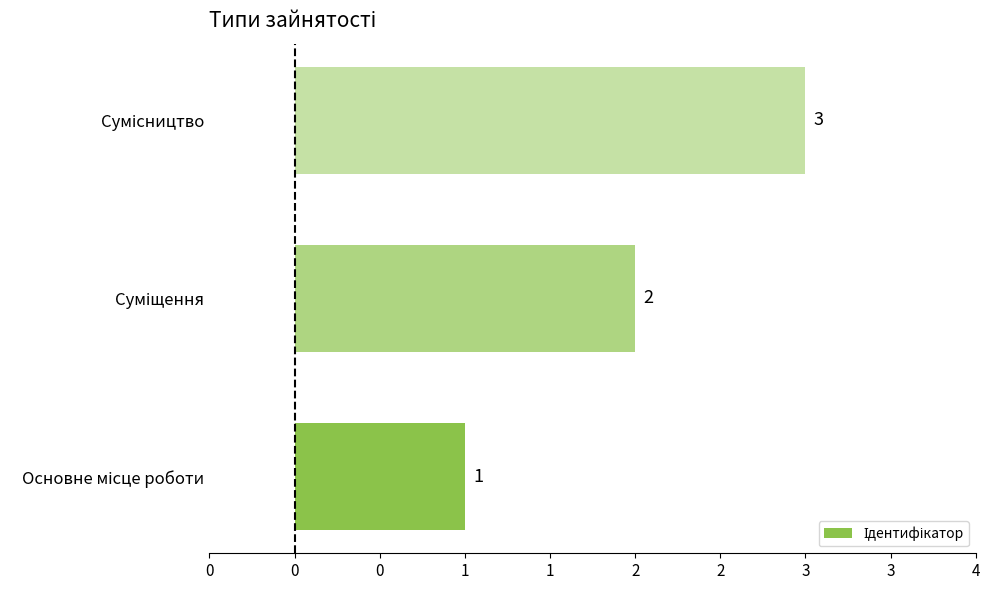

Are the bars horizontal?

Yes